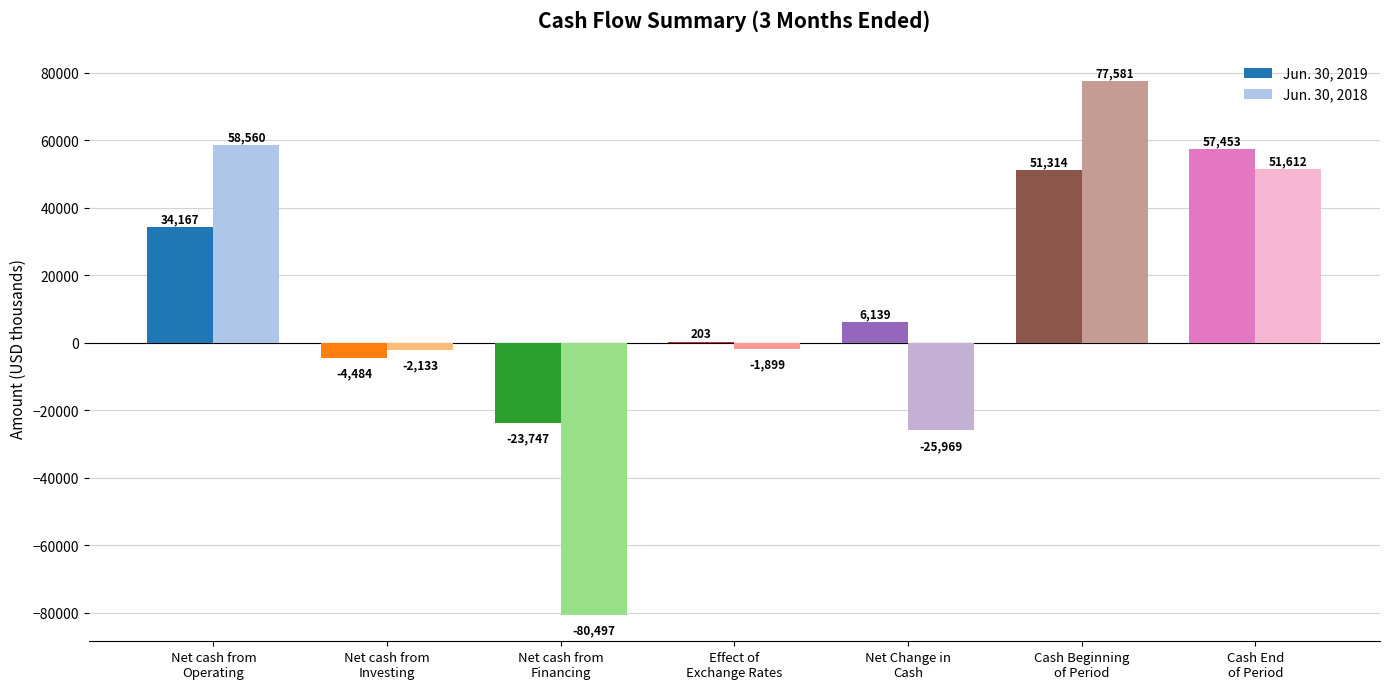

What is the sum of all Jun. 30, 2018 values?

77255